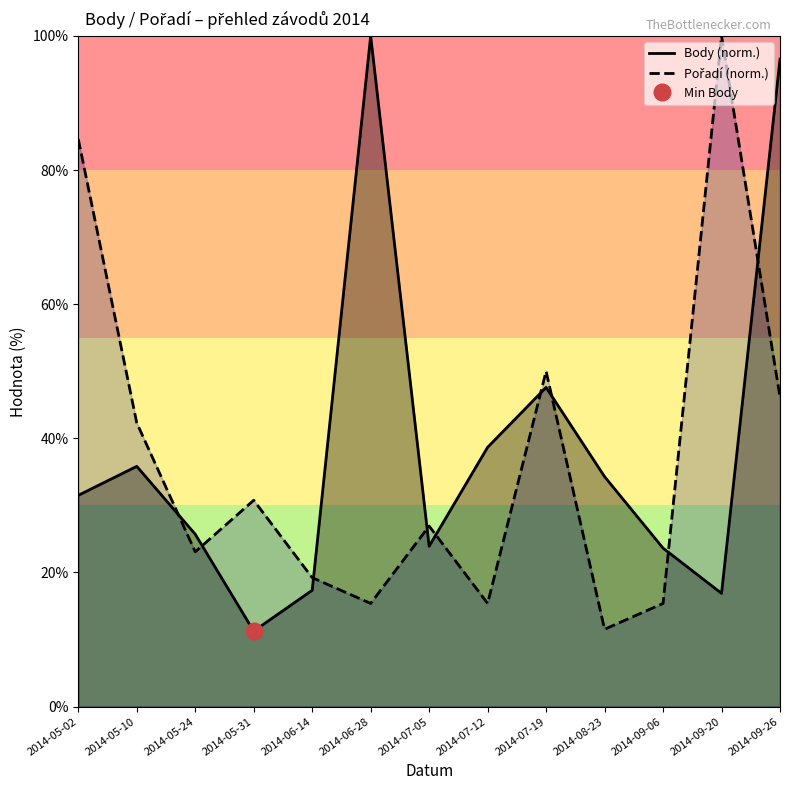

List the series in order of their peak value, lowest first.

Body (norm.), Pořadí (norm.)